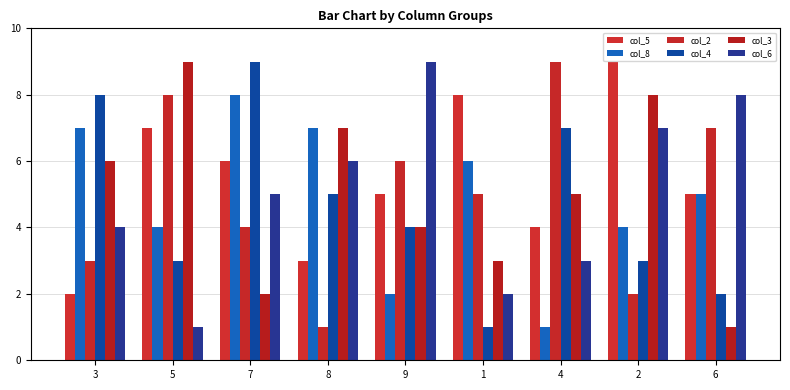

What is the sum of the col_3 values at 9 and 1?

7